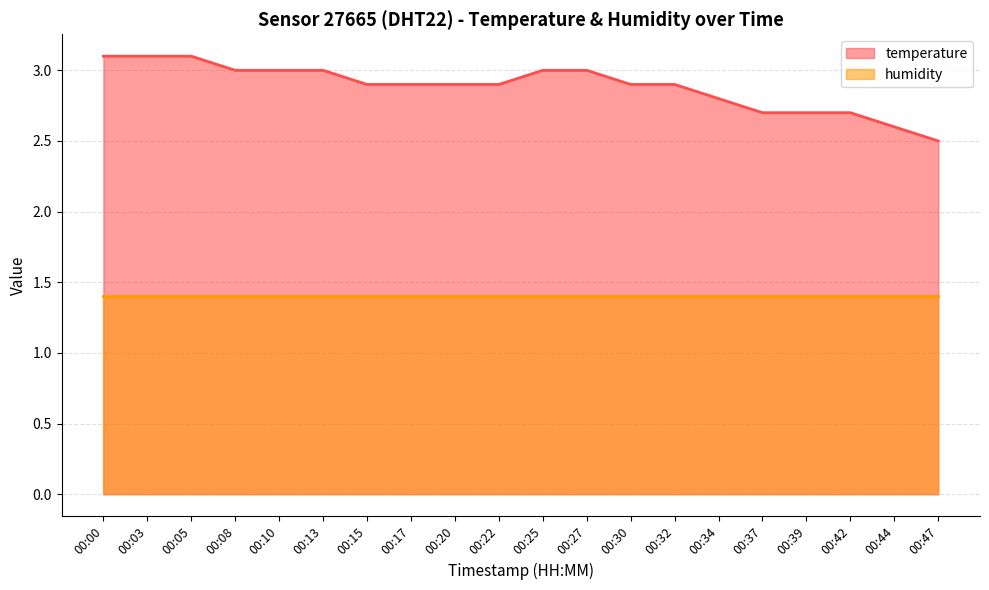

Which category has the lowest value across all series?

00:47